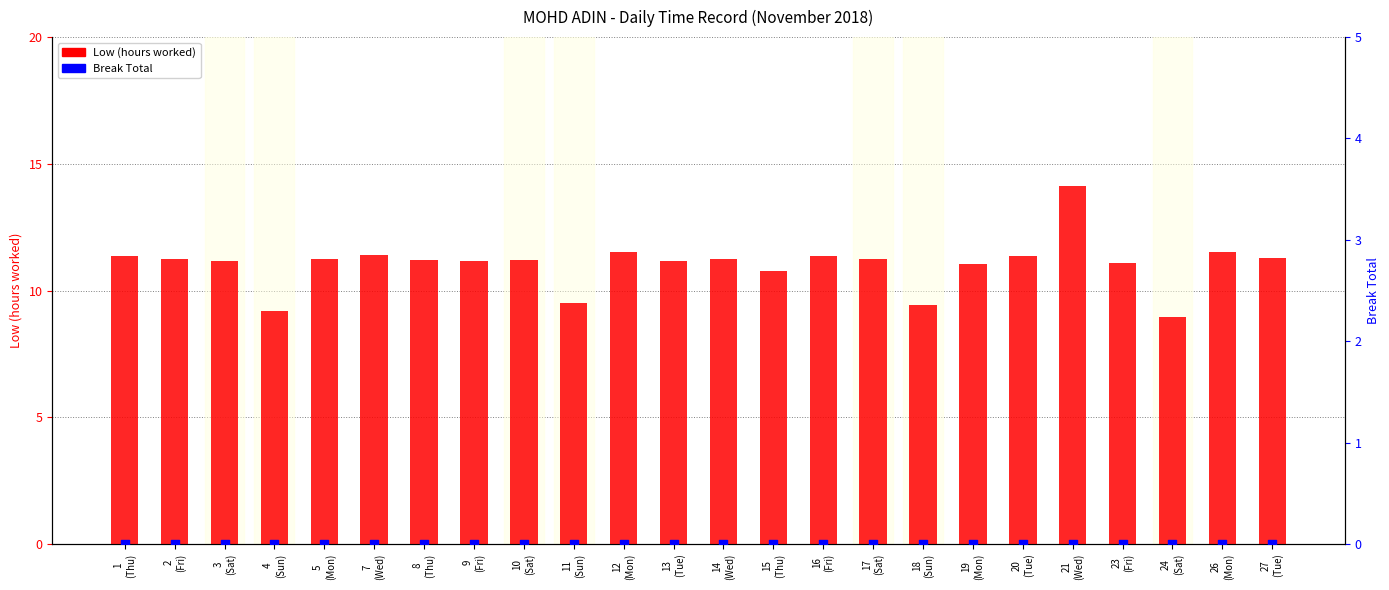

Is the value of Break Total at 17
(Sat) greater than the value of Low (hours worked) at 11
(Sun)?

No